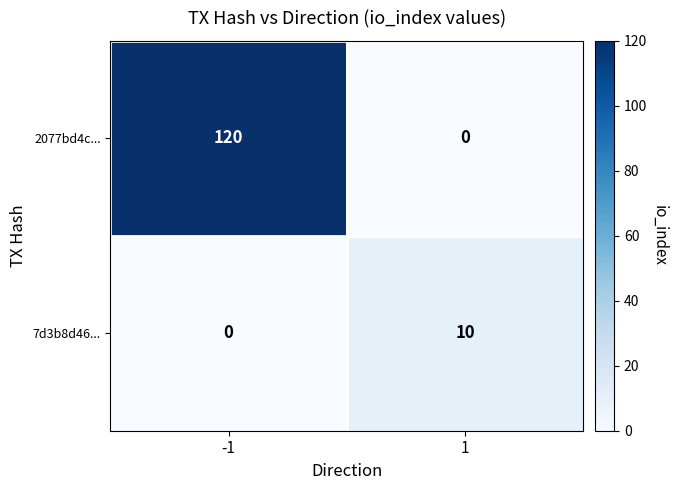

Count the number of categories in the chart.

2